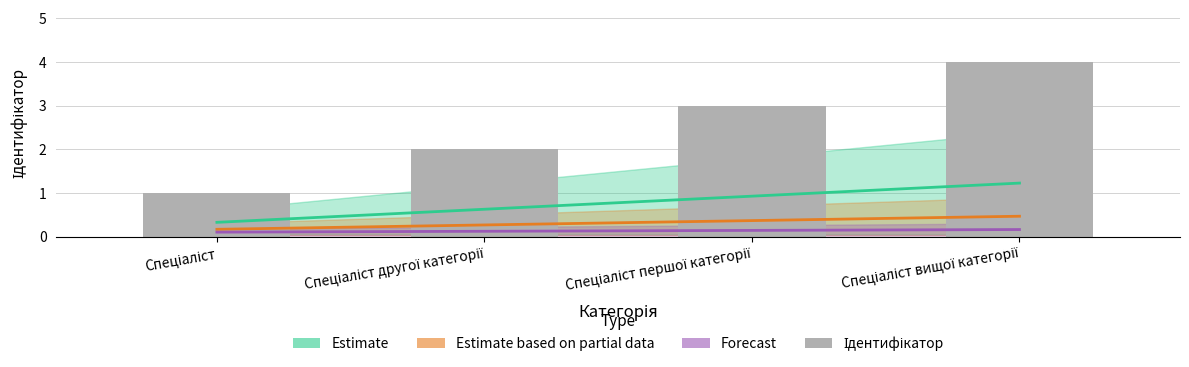

The value at Спеціаліст другої категорії is 3. True or false?

False